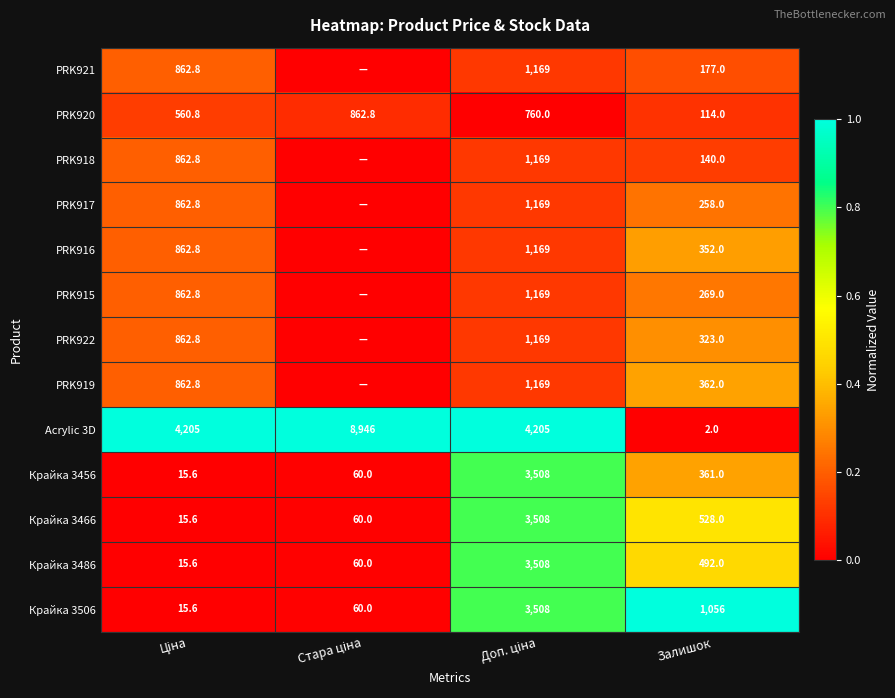

The value of PRK922 at Залишок is 0.1. True or false?

False